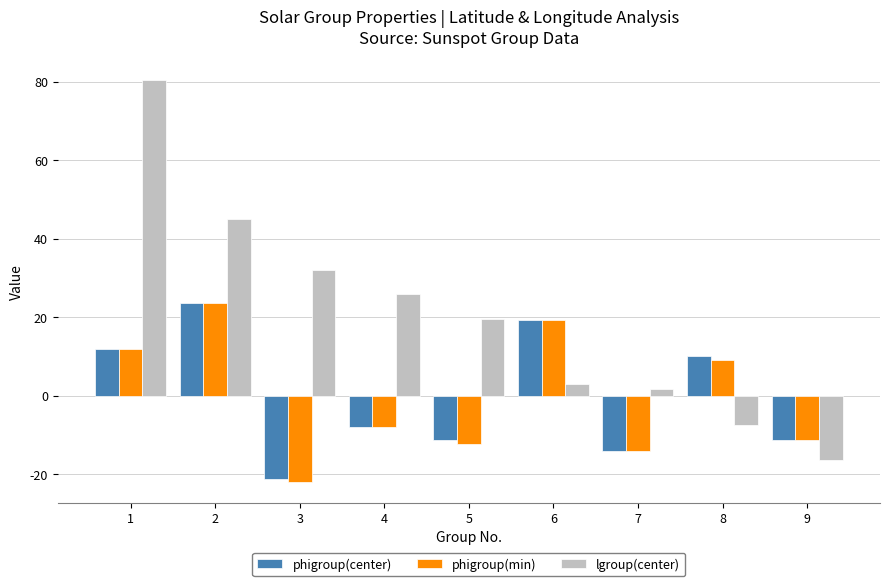

At which label does phigroup(center) reach its peak?

2